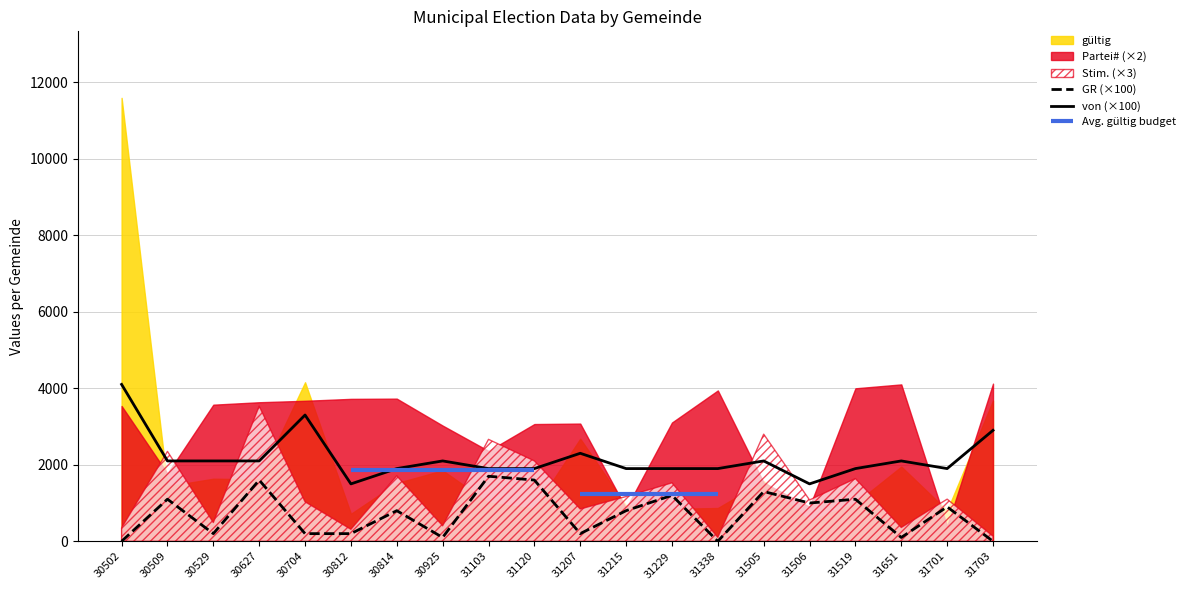

True or false: von (×100) and GR (×100) intersect in this chart.

False